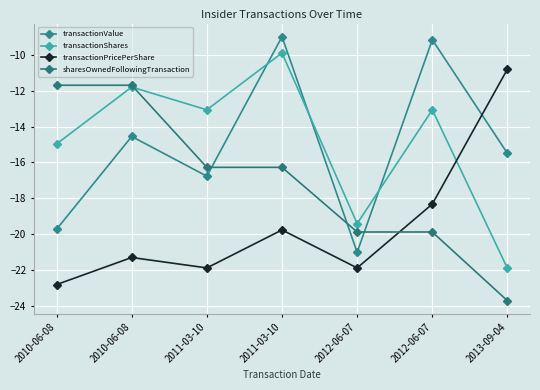

What is the difference between the transactionValue values at 2011-03-10 and 2010-06-08?

2.2